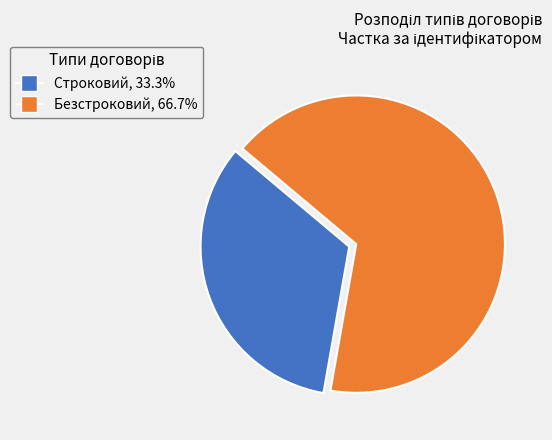

How many segments does this pie chart have?

2